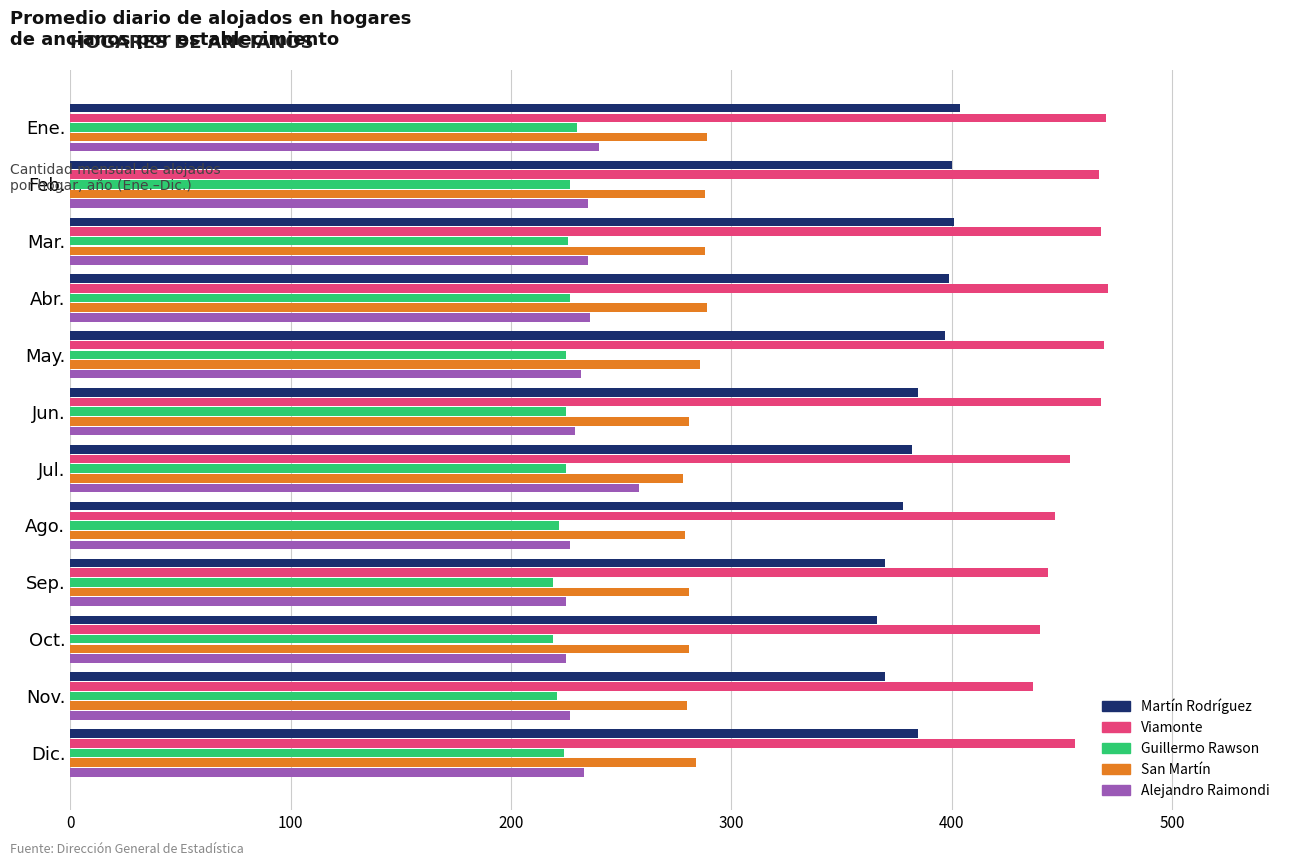

What is the sum of all Martín Rodríguez values?

4637